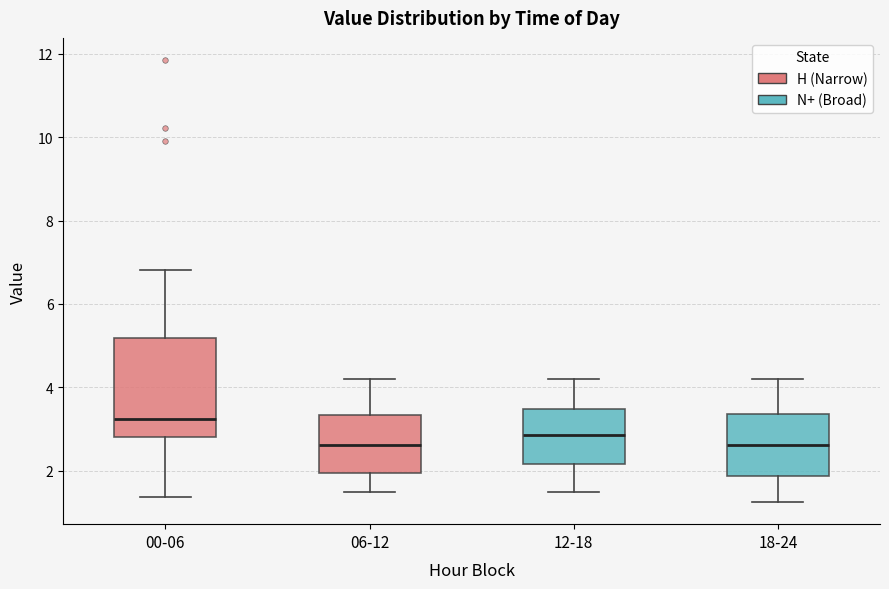

Reading left to right, transcribe this box plot: for each box, give where its median line is, the range the box spans, and where its two whiskers end, as read against the y-axis. The values are not printed on the chart, so give them approximately, as read against the axis.

00-06: median 3.2, box 2.8 to 5.2, whiskers 1.4 to 6.8
06-12: median 2.6, box 2.0 to 3.4, whiskers 1.6 to 4.2
12-18: median 2.8, box 2.2 to 3.4, whiskers 1.6 to 4.2
18-24: median 2.6, box 1.8 to 3.4, whiskers 1.2 to 4.2